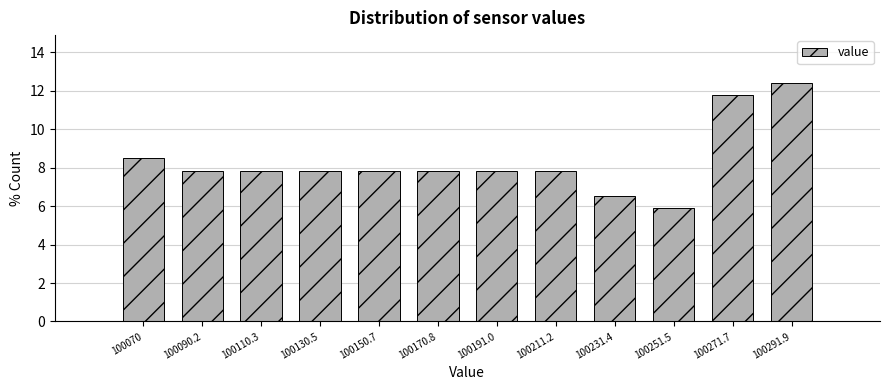

Reading right to left, list all the values displayed in this chart.

12.4	11.8	5.9	6.5	7.8	7.8	7.8	7.8	7.8	7.8	7.8	8.5